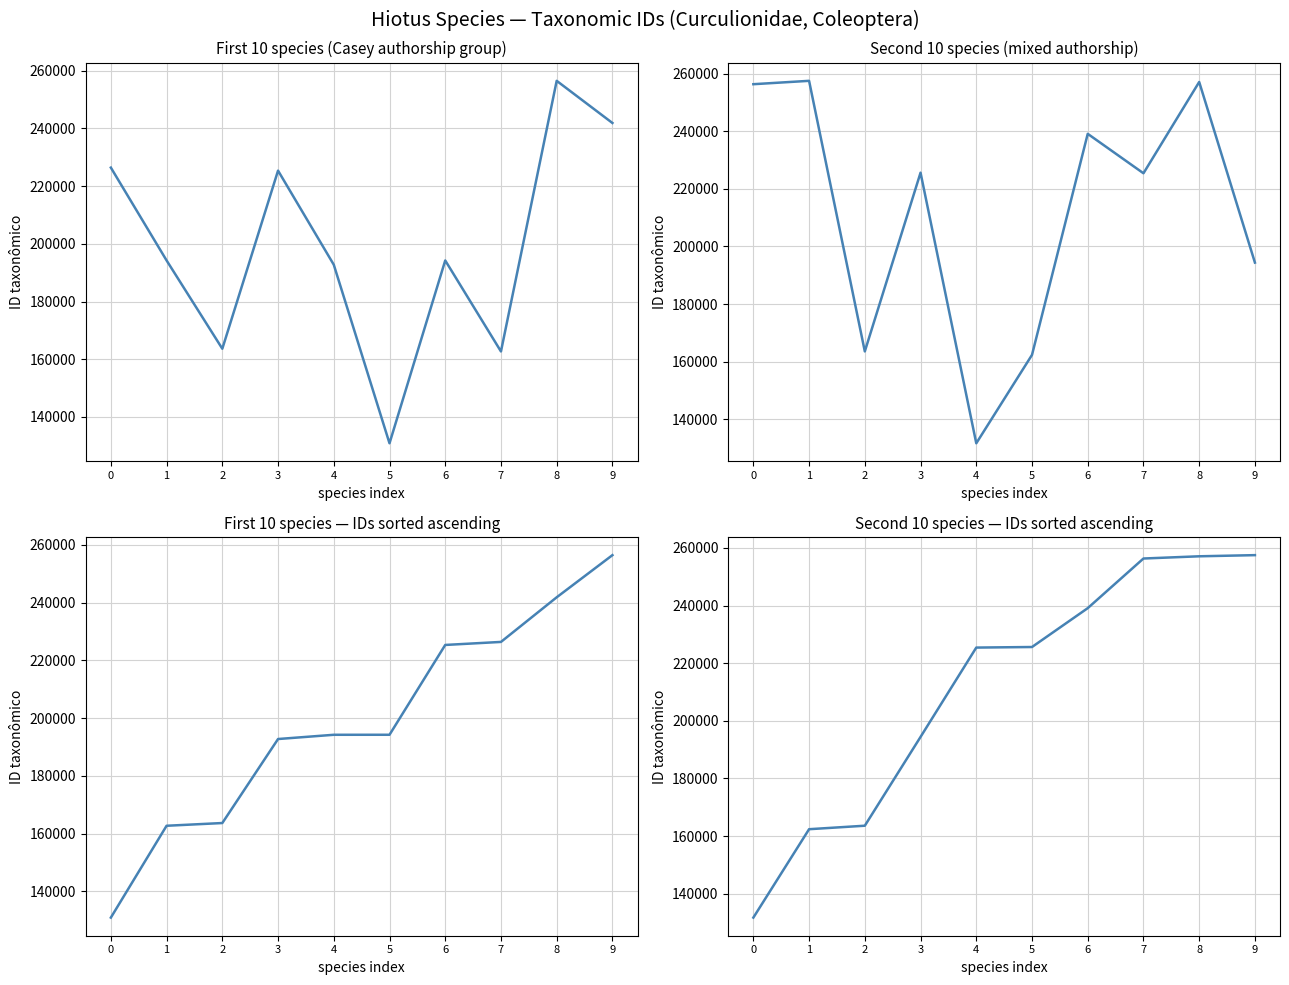

How many values are below 225597?

5